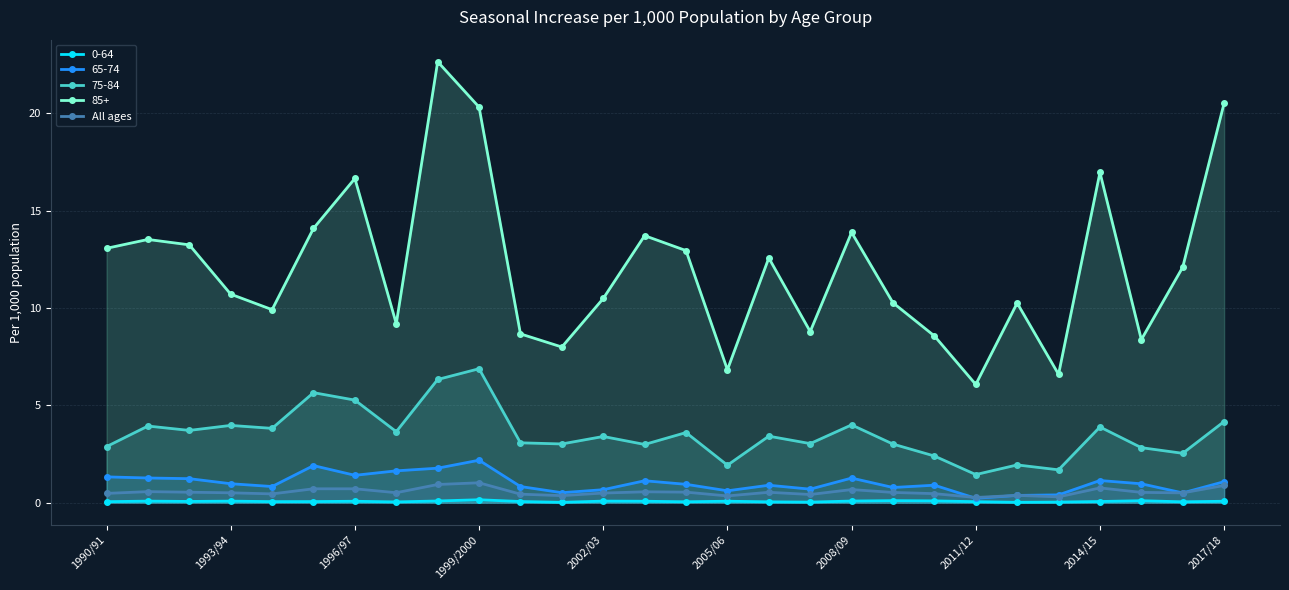

What is the difference between the maximum and minimum values?

0.8